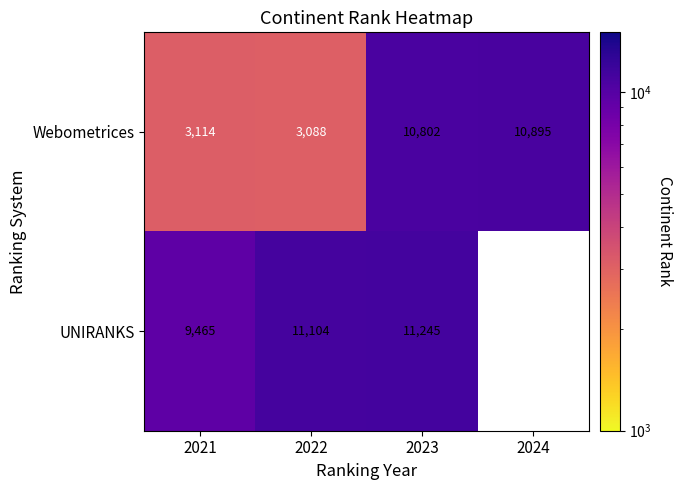

True or false: UNIRANKS has a value of 17693.7 at 2023.

False